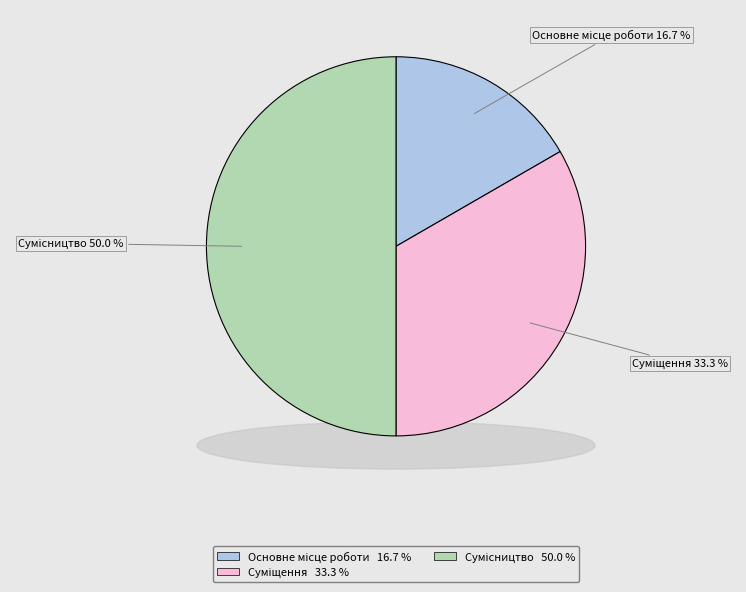

What is the smallest slice in the pie chart?

Основне місце роботи